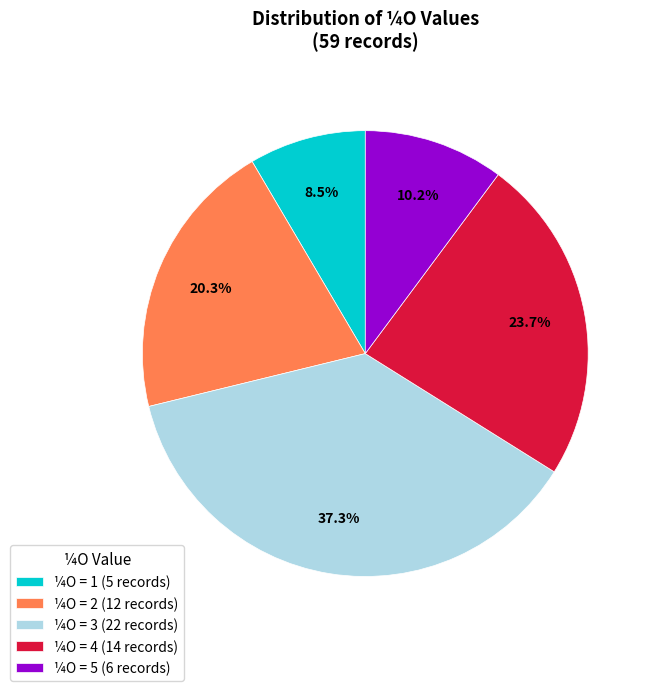

How many segments does this pie chart have?

5